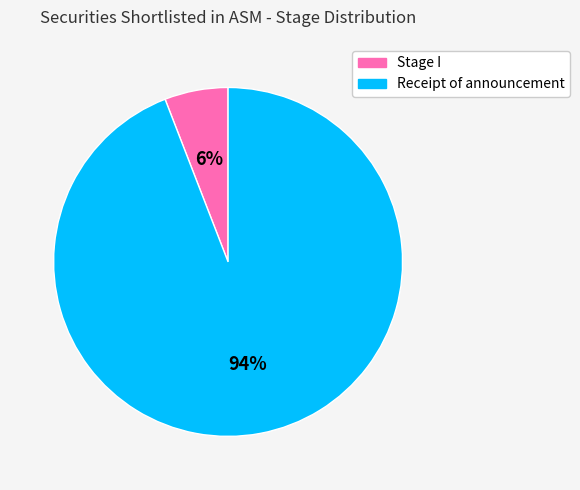

Does any single category account for the majority?

Yes